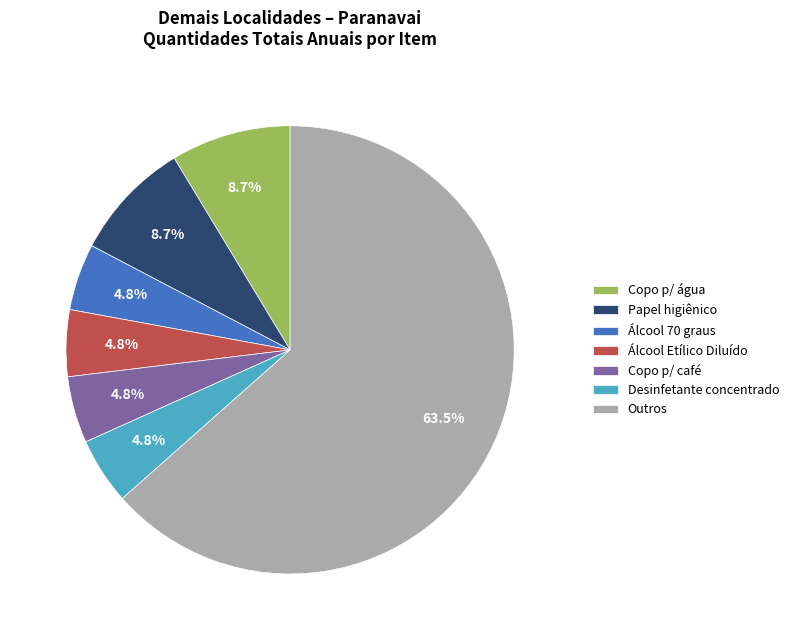

To the nearest percent, what is the average slice percentage?

14%